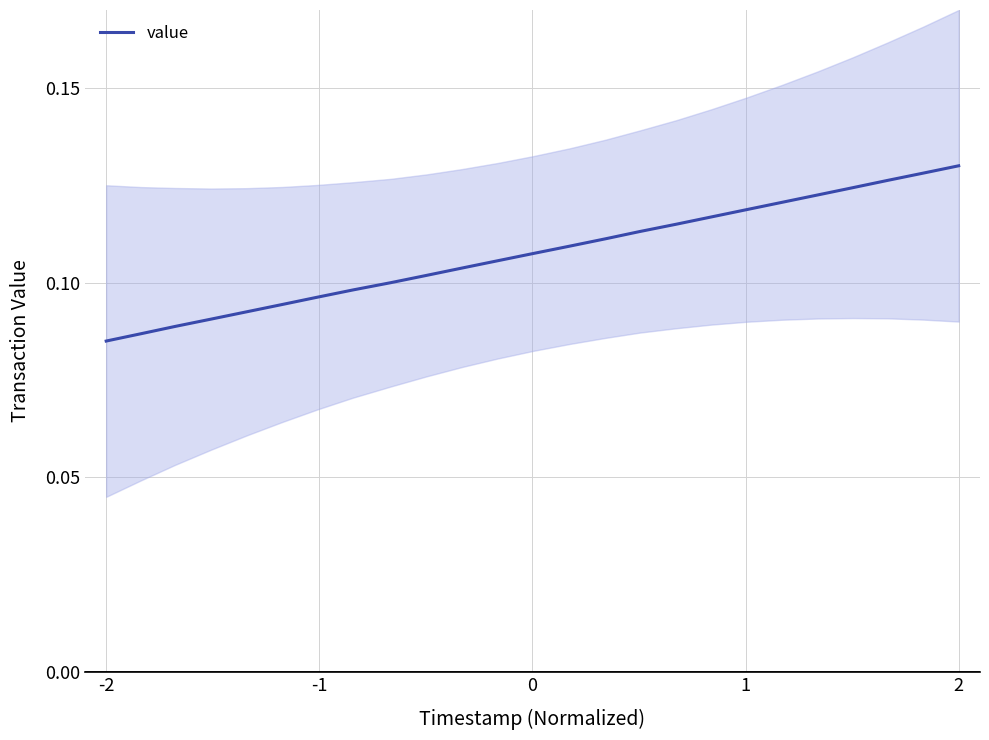

Reading left to right, what are all the values shown in this chart?

0.1	0.1	0.1	0.1	0.1	0.1	0.1	0.1	0.1	0.1	0.1	0.1	0.1	0.1	0.1	0.1	0.1	0.1	0.1	0.1	0.1	0.1	0.1	0.1	0.1